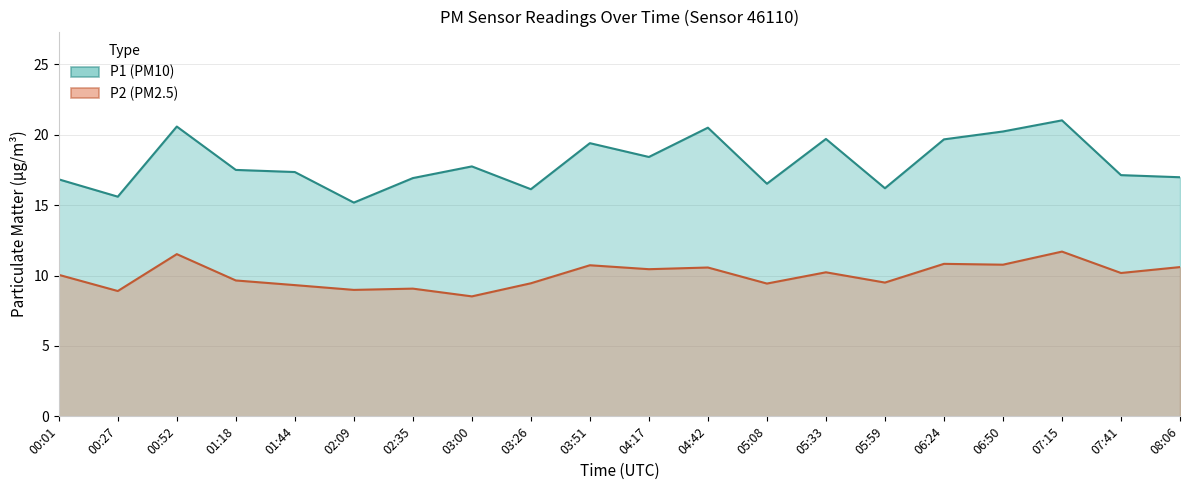

Rank the series by their maximum value, from lowest to highest.

P2, P1